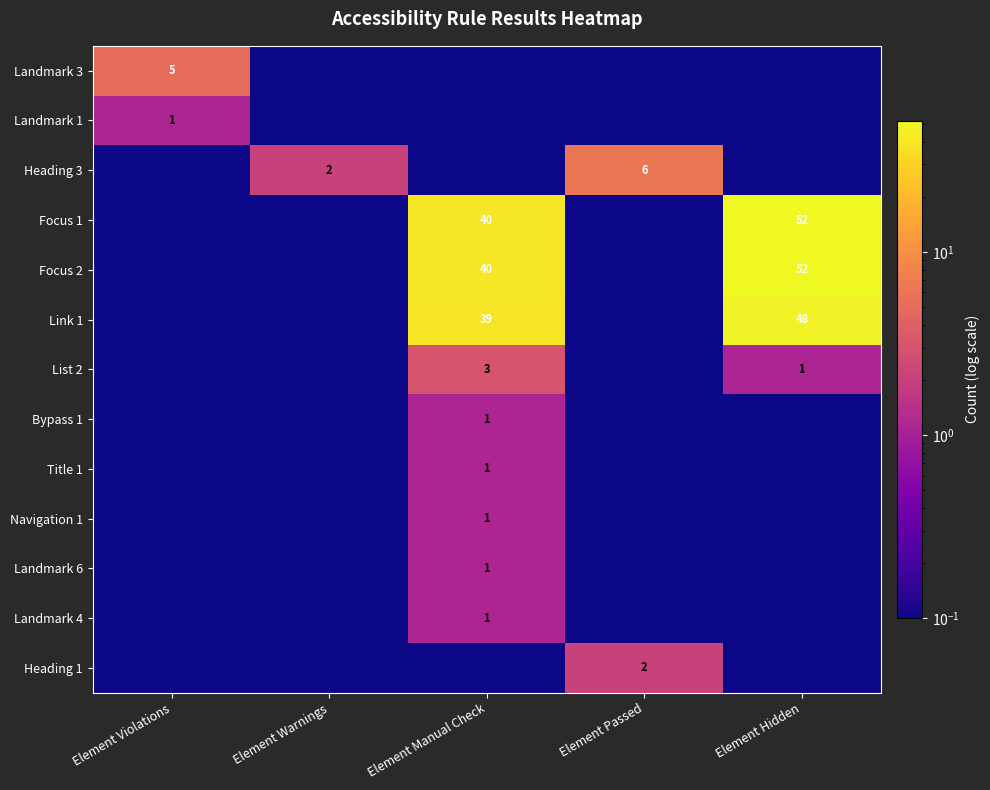

What is the difference between the highest and lowest values at Element Violations?

5.0